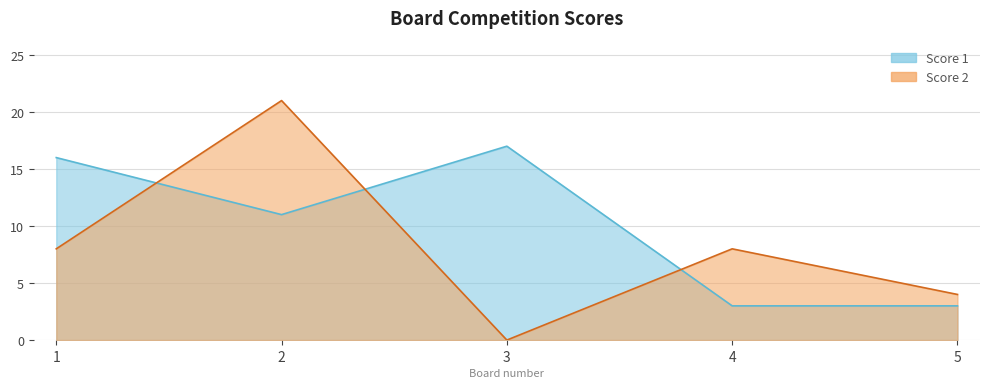

Is the value of Score 2 at 2 greater than the value of Score 1 at 5?

Yes